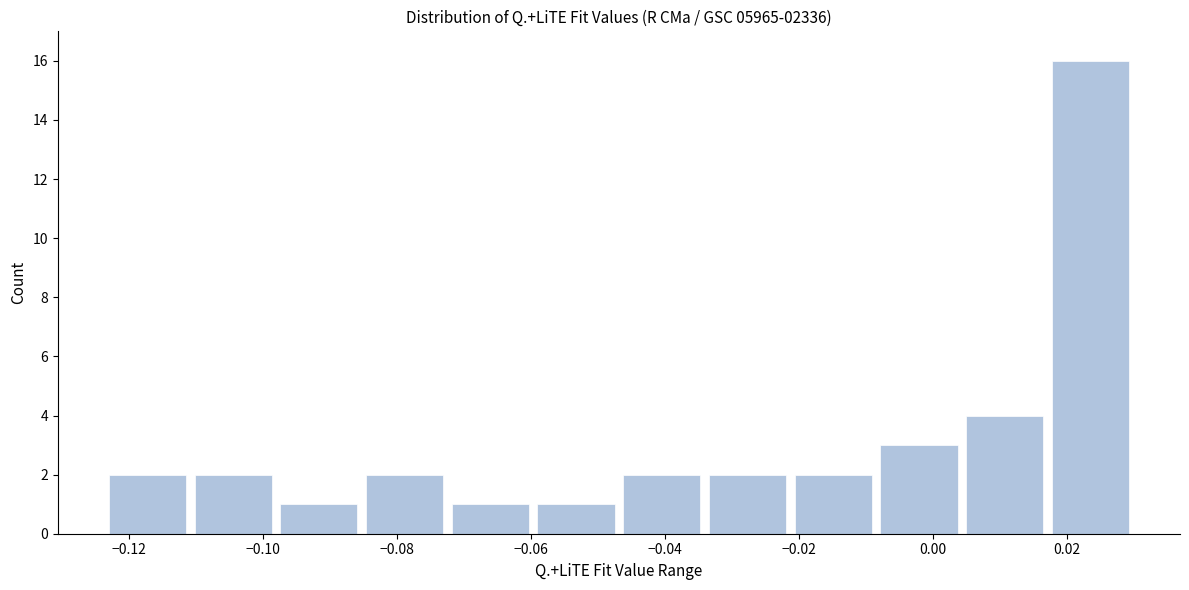

Reading left to right, transcribe this chart: for each bar, give the range it covers on the x-axis and its height. Neither the bar edges nor the heights are printed on the chart, so give them approximately, as read against the axes.

-0.124 to -0.110: 2
-0.110 to -0.098: 2
-0.098 to -0.086: 1
-0.086 to -0.072: 2
-0.072 to -0.060: 1
-0.060 to -0.046: 1
-0.046 to -0.034: 2
-0.034 to -0.022: 2
-0.022 to -0.008: 2
-0.008 to 0.004: 3
0.004 to 0.018: 4
0.018 to 0.030: 16